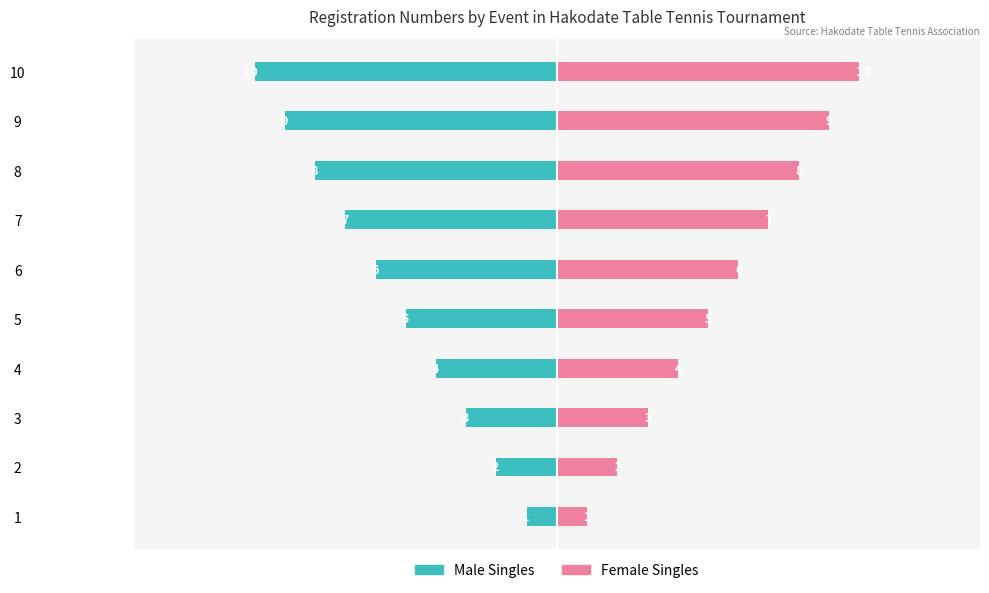

Are the bars grouped side by side (vs. stacked)?

Yes